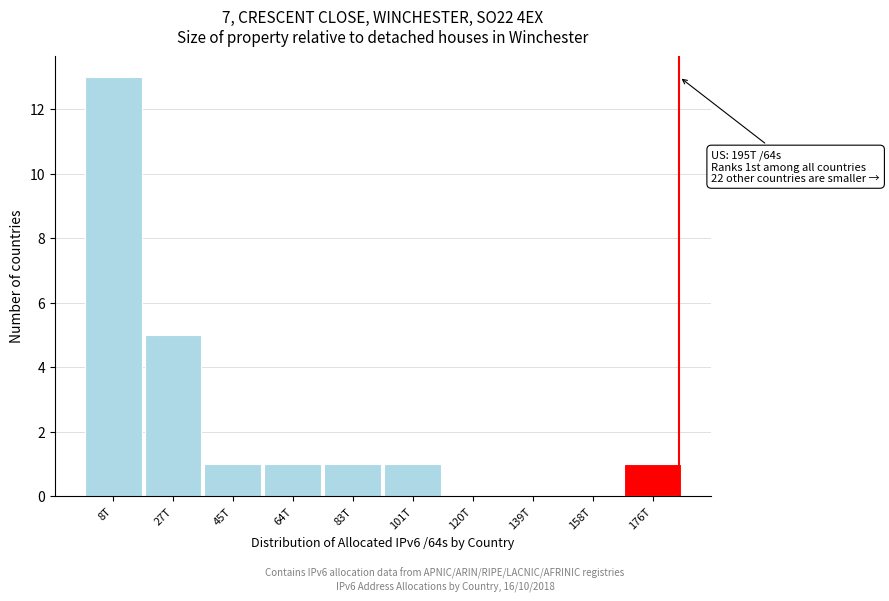

Reading right to left, list all the values displayed in this chart.

176T=1	158T=0	139T=0	120T=0	101T=1	83T=1	64T=1	45T=1	27T=5	8T=13